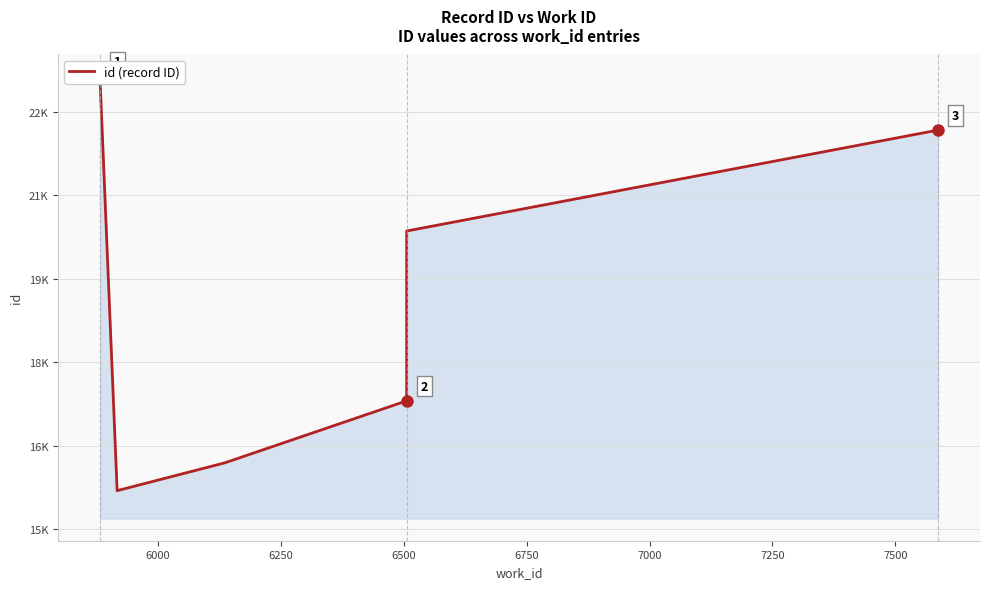

What is the maximum value shown in the chart?

23128